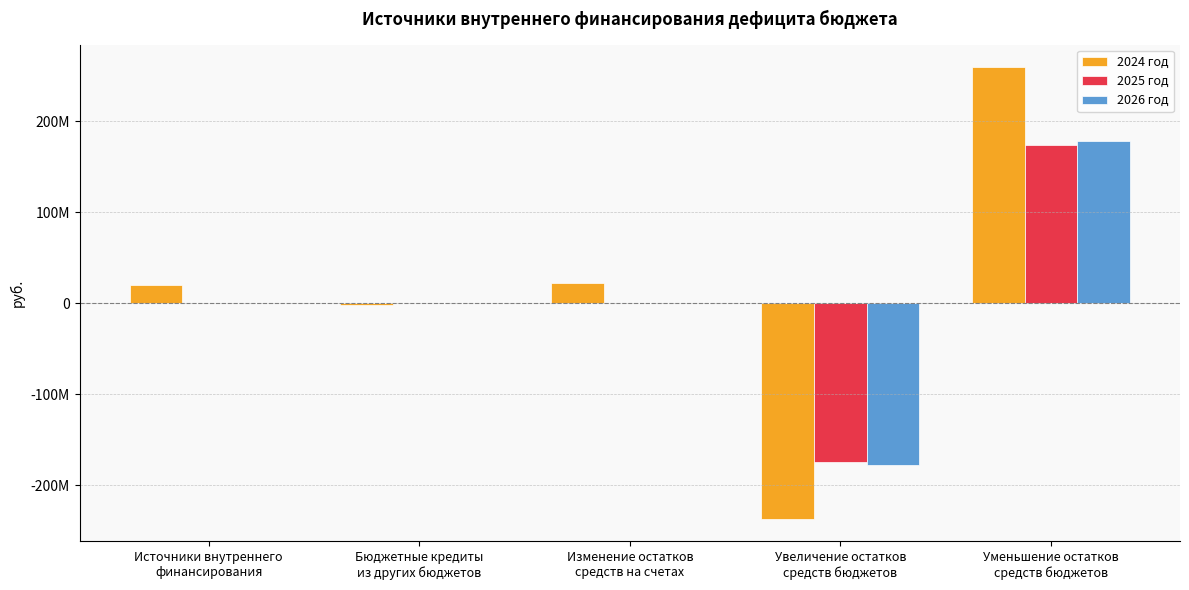

At which label is 2026 год closest to 0?

Источники внутреннего
финансирования